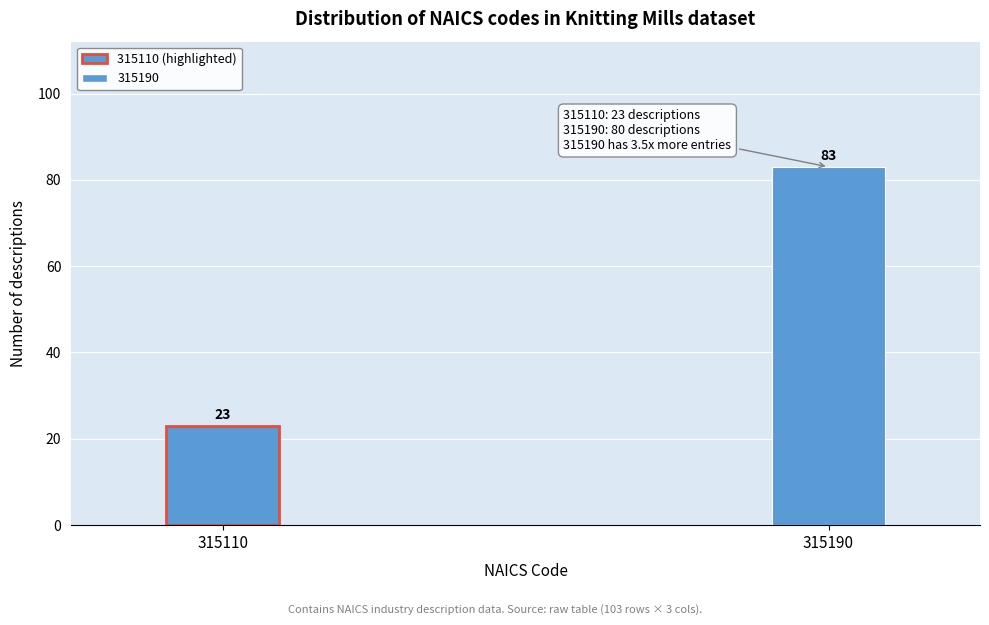

Reading right to left, extract all data points from this chart.

83	23